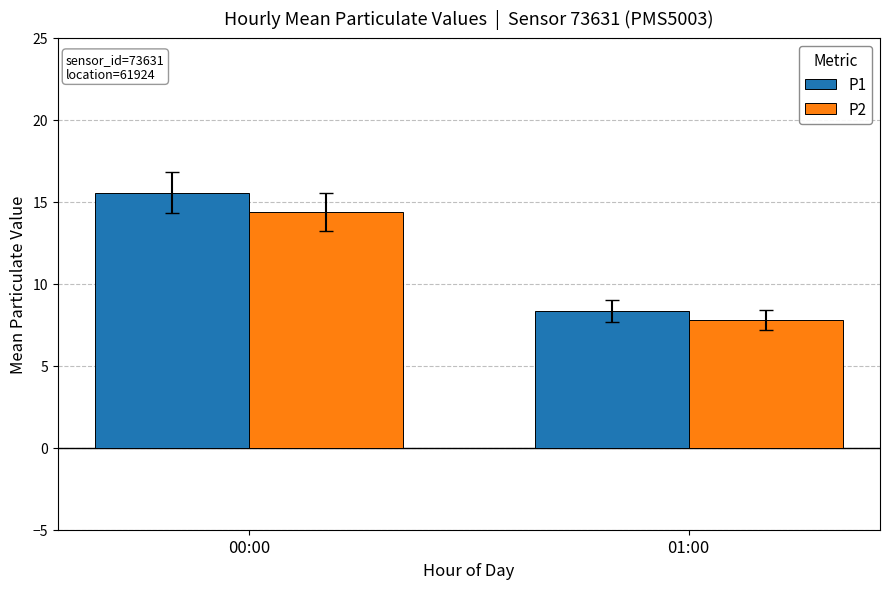

What is the label of the 1st bar from the left?

00:00